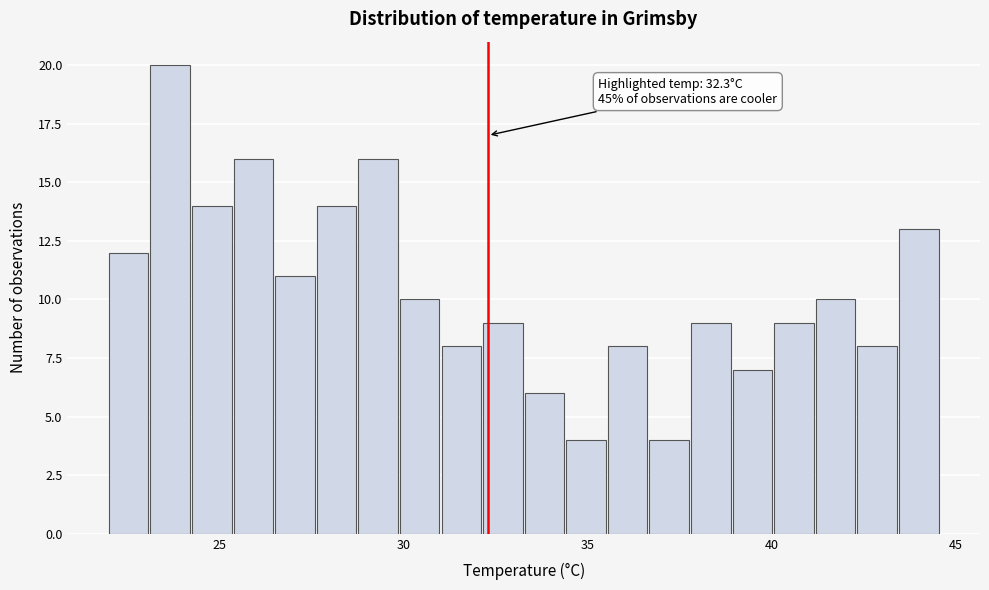

Around what value on the x-axis is the tallest bar? Give the approximate position of its centre, as read against the axis.

23.5